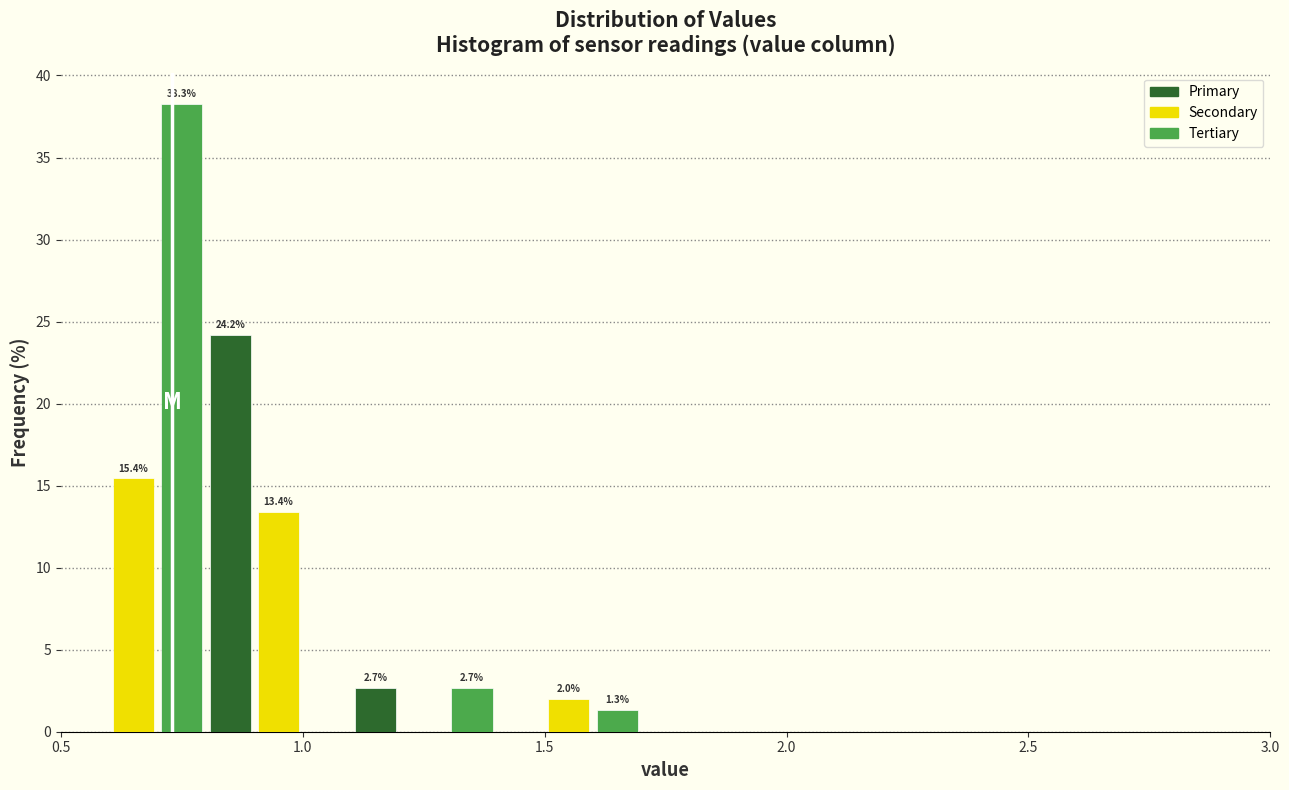

Read against the x-axis, roughly where is the centre of the tallest bar?

0.75